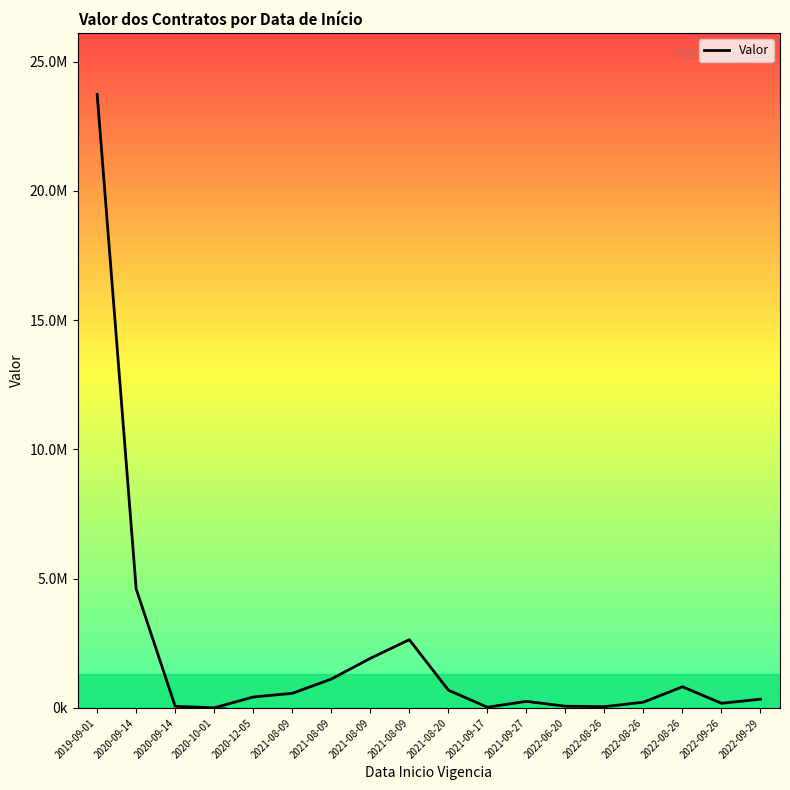

True or false: the data shows 338400.0 at 2022-09-29.

True